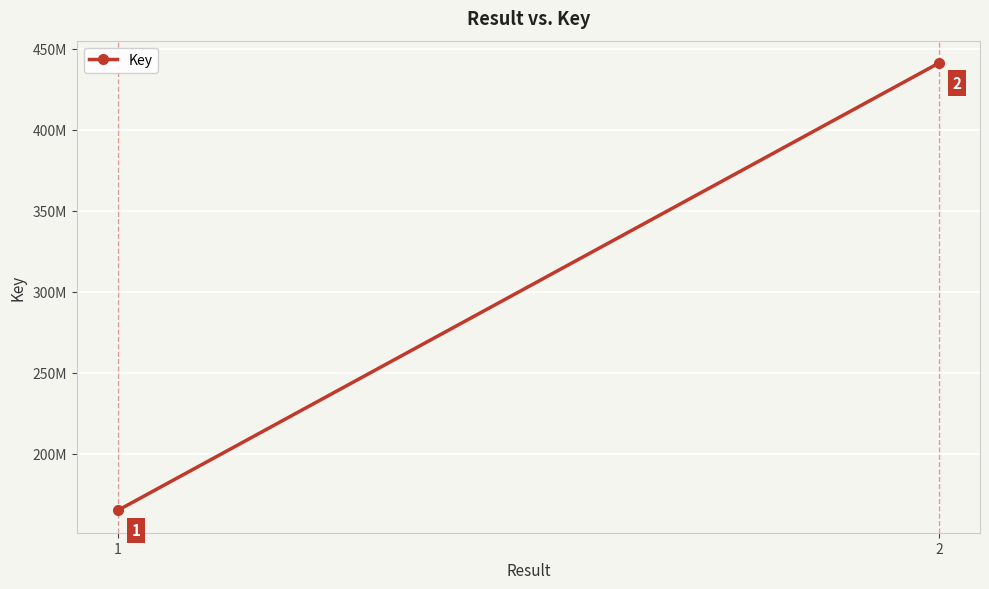

Reading left to right, transcribe all the data shown in this chart.

1=165023072	2=441124032